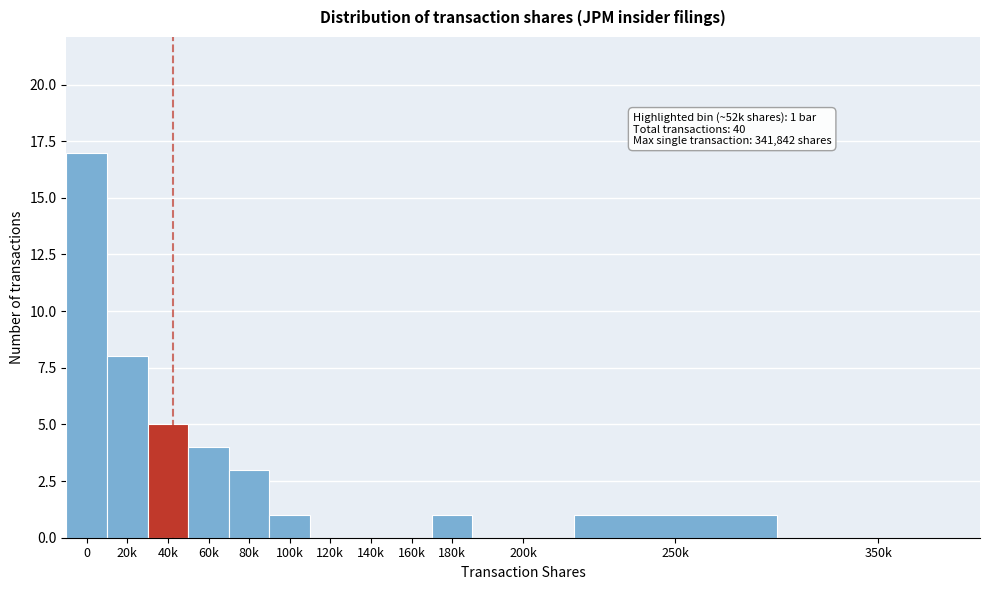

Reading left to right, extract all data points from this chart.

0=17	20k=8	40k=5	60k=4	80k=3	100k=1	120k=0	140k=0	160k=0	180k=1	200k=0	250k=1	350k=0